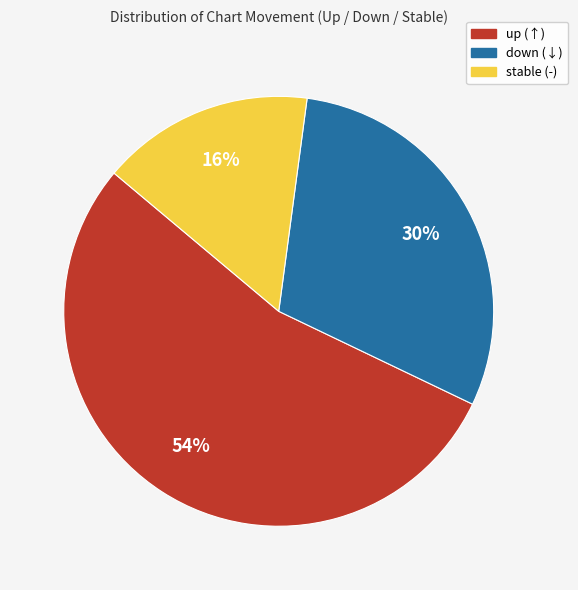

Is there any slice that represents more than half of the pie?

Yes